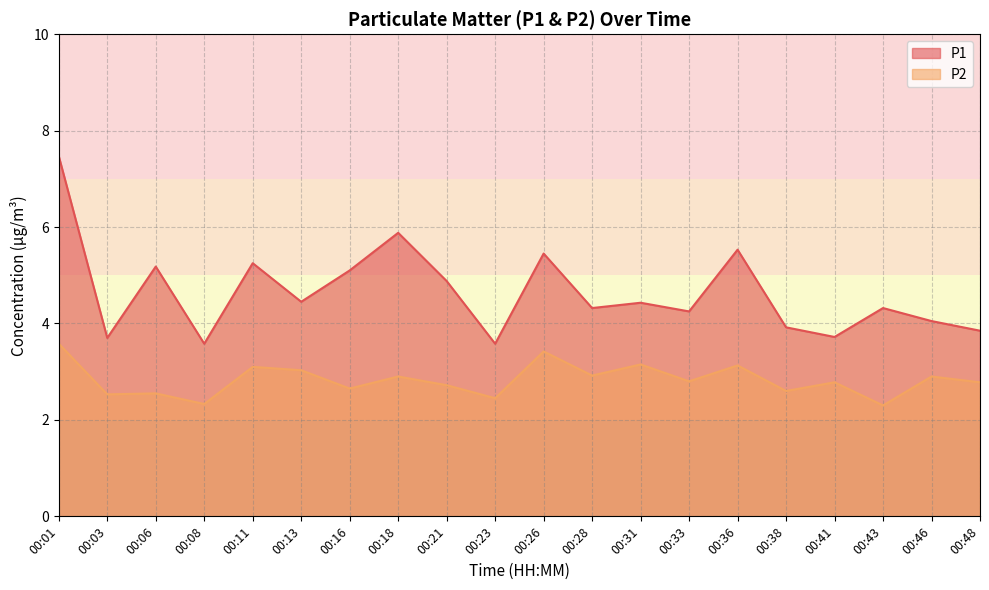

Reading left to right, transcribe all the data shown in this chart.

P1: 00:01=7.5	00:03=3.7	00:06=5.2	00:08=3.6	00:11=5.2	00:13=4.5	00:16=5.1	00:18=5.9	00:21=4.9	00:23=3.6	00:26=5.5	00:28=4.3	00:31=4.4	00:33=4.2	00:36=5.5	00:38=3.9	00:41=3.7	00:43=4.3	00:46=4.0	00:48=3.9
P2: 00:01=3.6	00:03=2.5	00:06=2.5	00:08=2.3	00:11=3.1	00:13=3.0	00:16=2.6	00:18=2.9	00:21=2.7	00:23=2.5	00:26=3.4	00:28=2.9	00:31=3.1	00:33=2.8	00:36=3.1	00:38=2.6	00:41=2.8	00:43=2.3	00:46=2.9	00:48=2.8